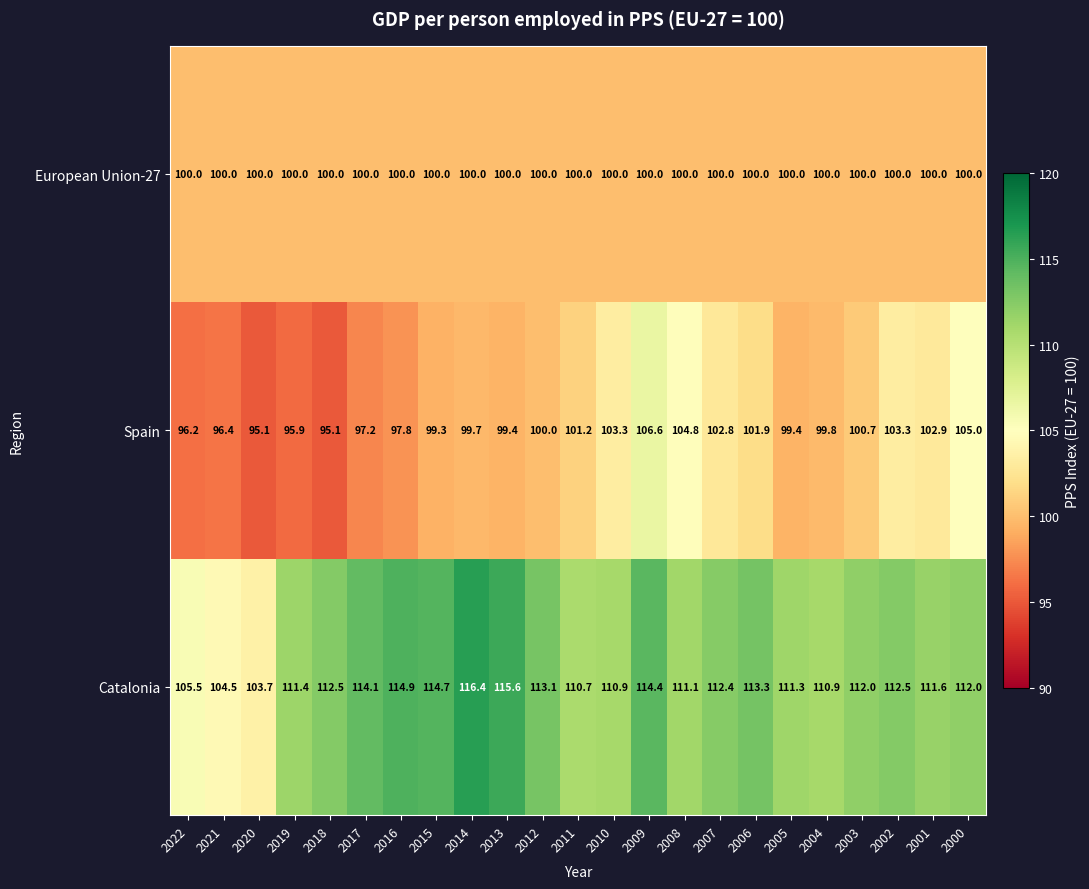

What is the minimum value for Spain?

95.1